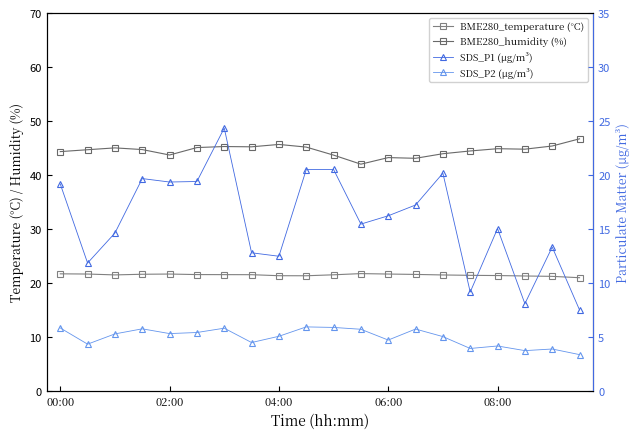

Where does the BME280_temperature (°C) series first go above 21?

00:00